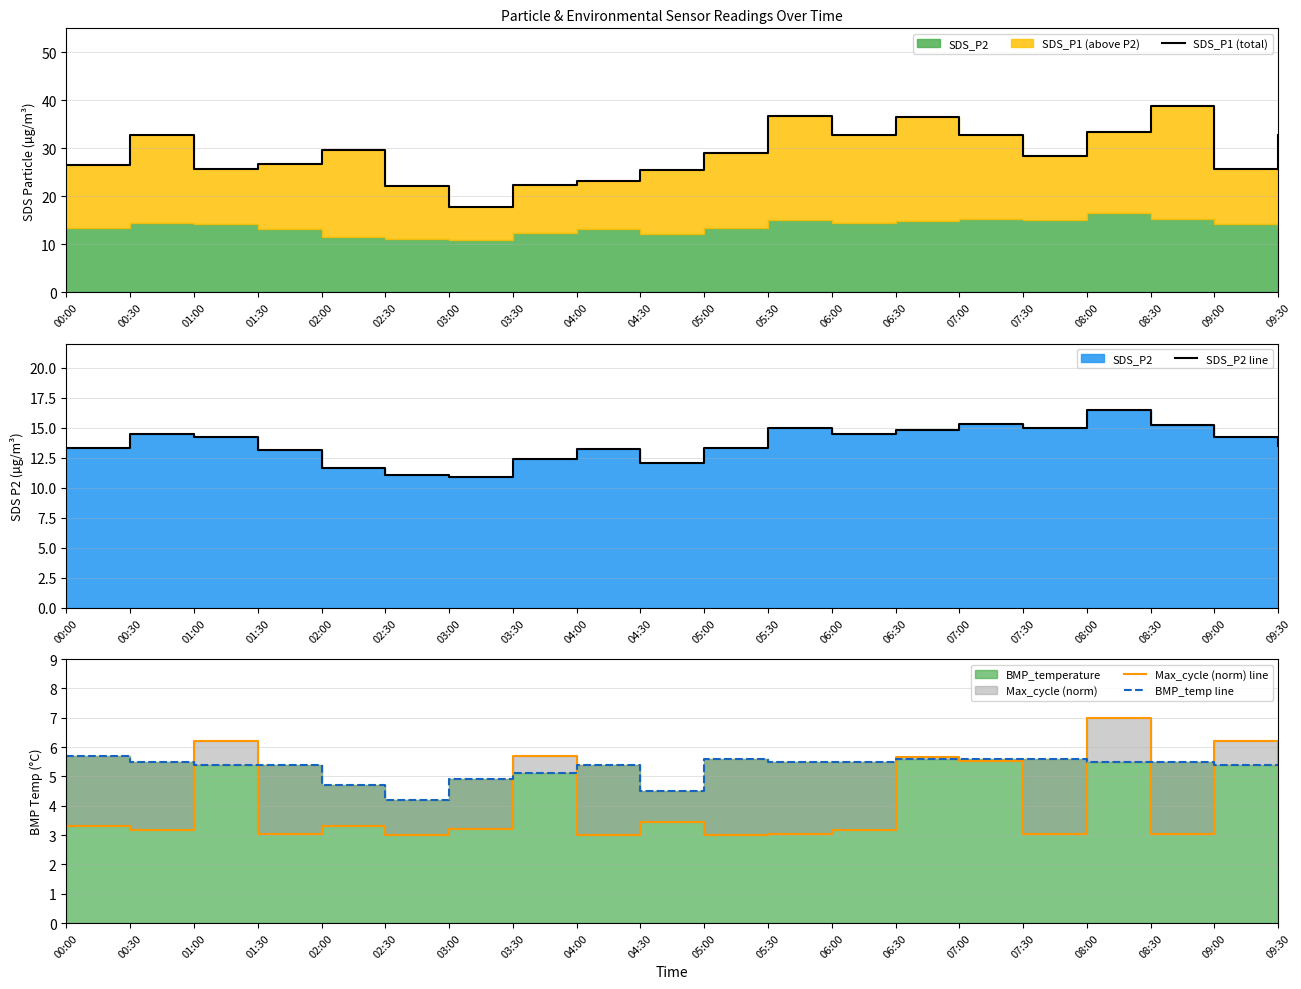

True or false: SDS_P1 (total) and SDS_P2 line cross at least once.

False